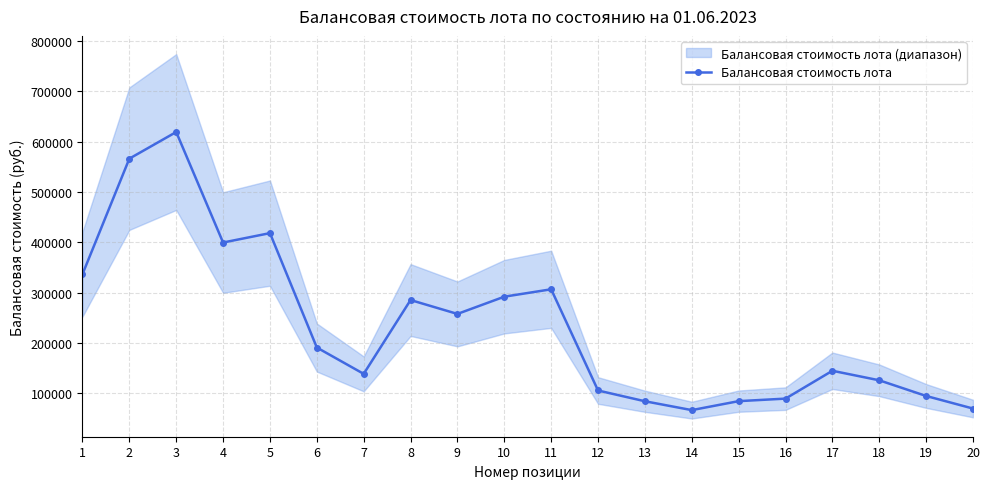

What is the average value?

233910.9